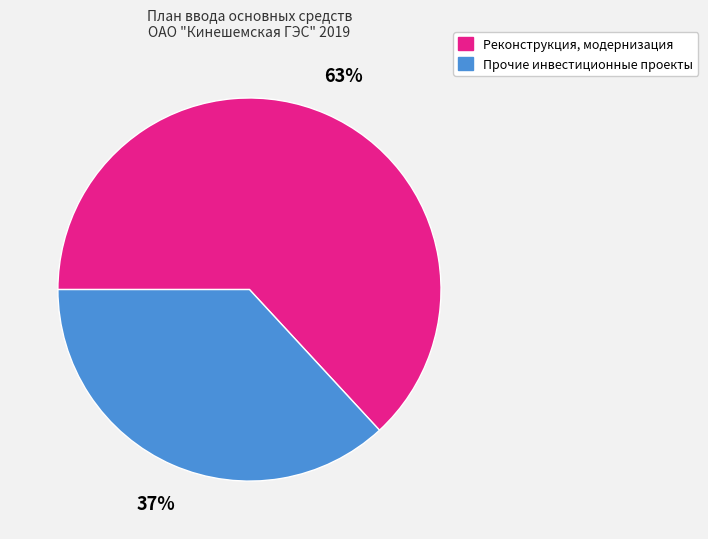

Combined, do Реконструкция, модернизация and Прочие инвестиционные проекты account for over 50%?

Yes